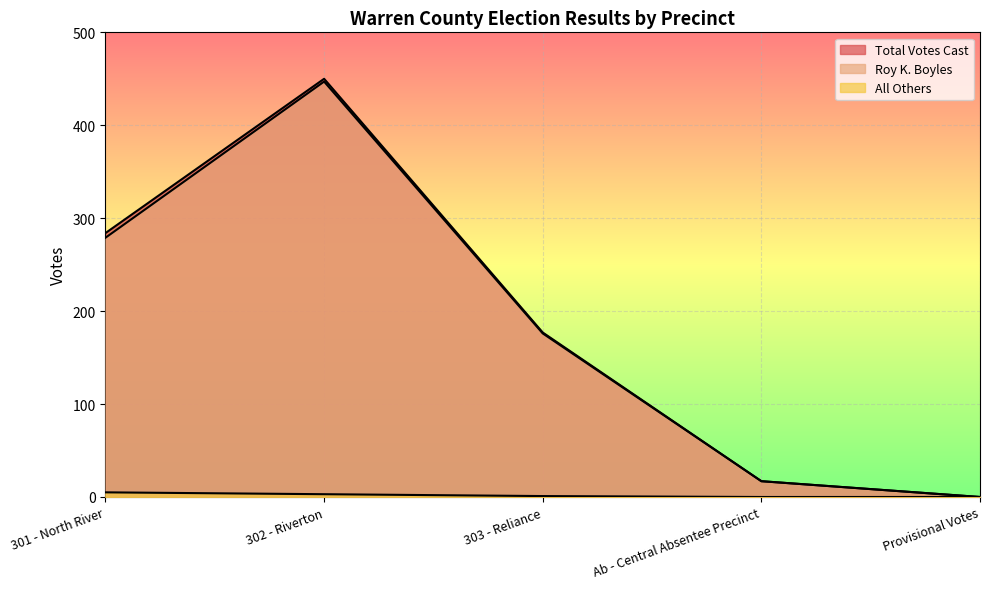

Reading left to right, transcribe all the data shown in this chart.

Roy K. Boyles: 279	447	176	17	0
All Others: 5	3	1	0	0
Total Votes Cast: 284	450	177	17	0